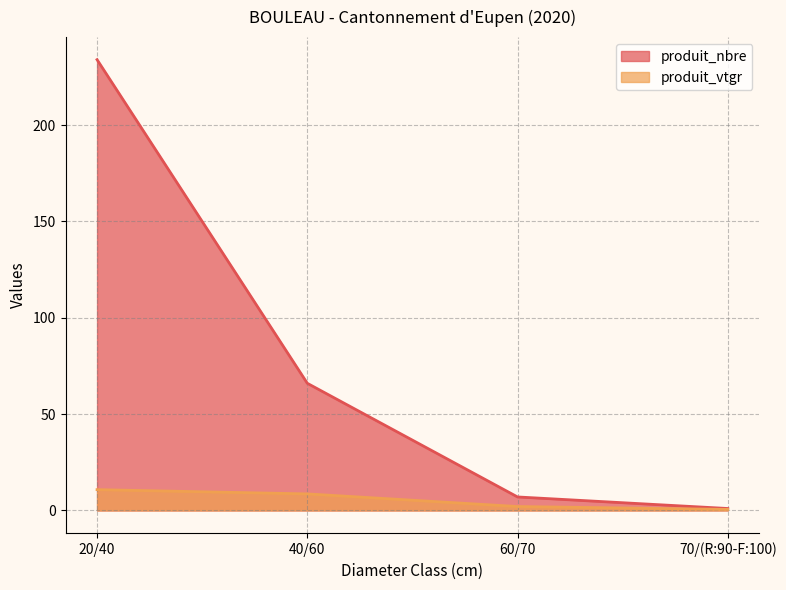

The value of produit_nbre at 40/60 is 28.1. True or false?

False